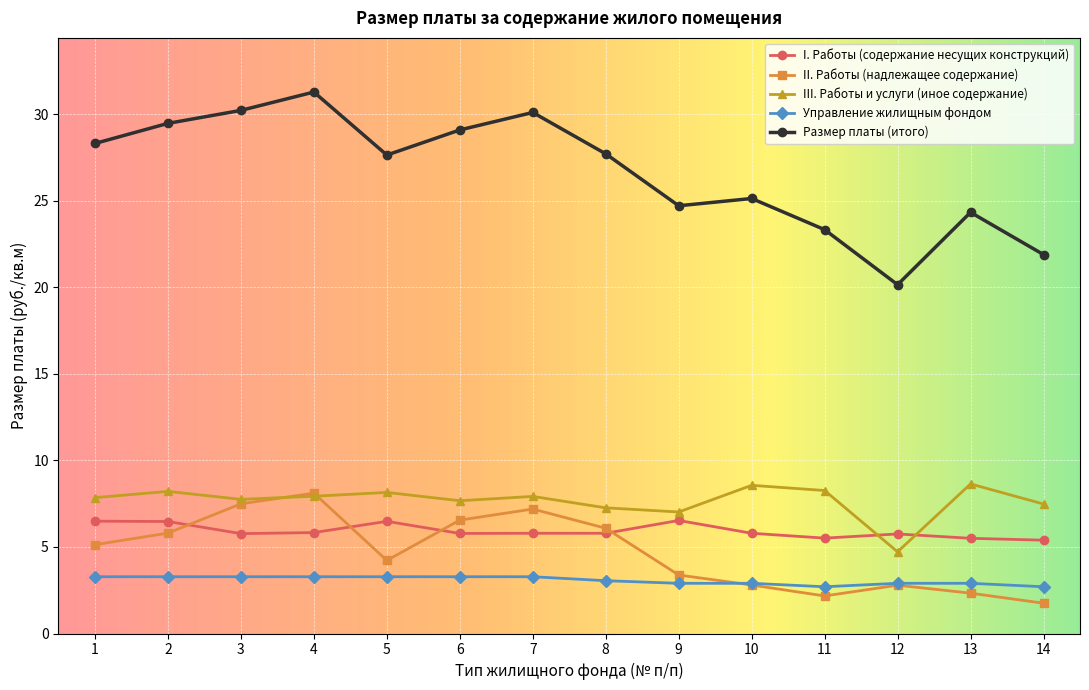

What value does the I. Работы (содержание несущих конструкций) series have at 1?

6.5